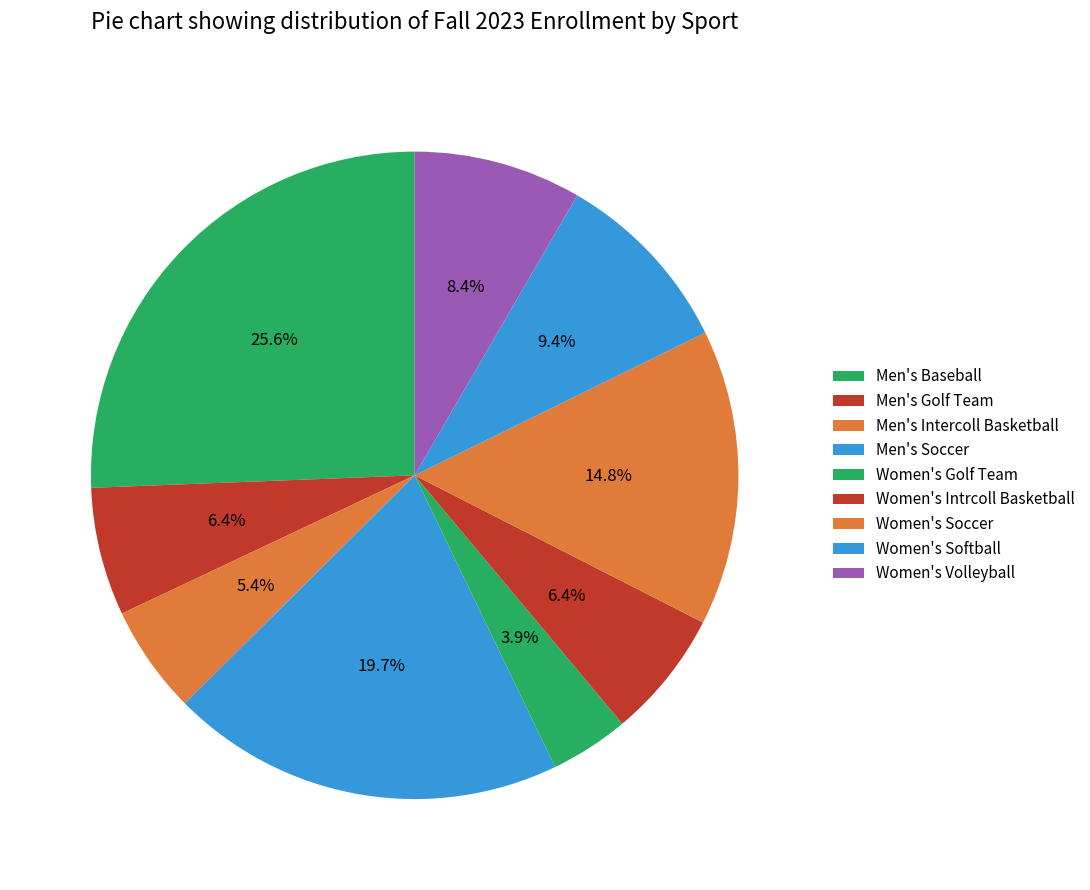

How many segments does this pie chart have?

9